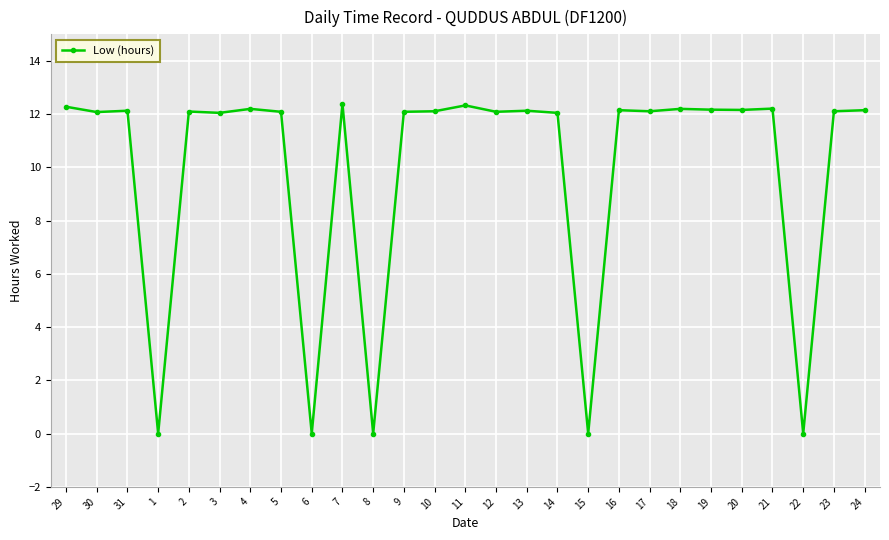

The chart shows a value of 6.8 at 22. True or false?

False